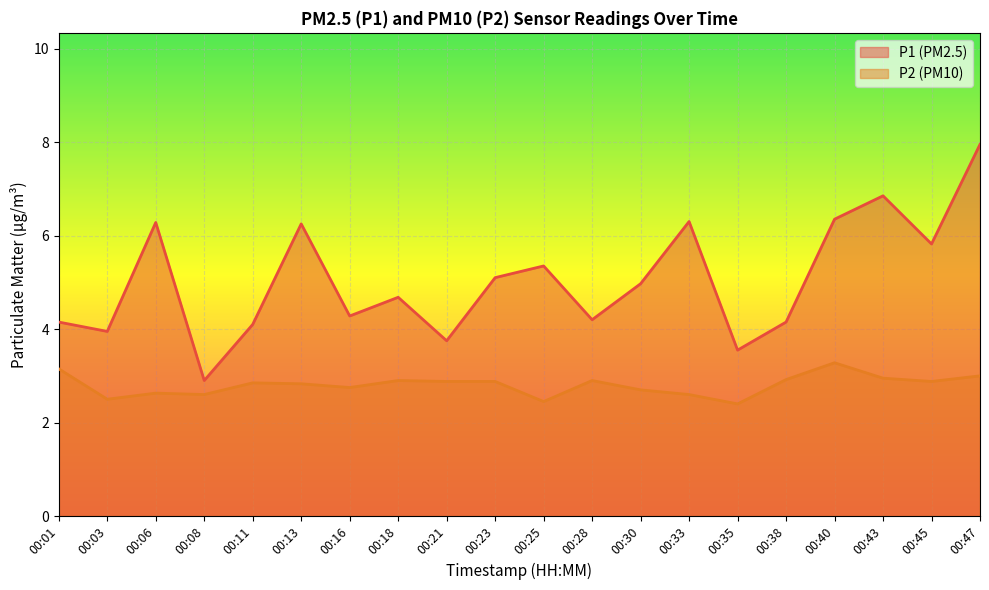

How many lines are shown in the chart?

2